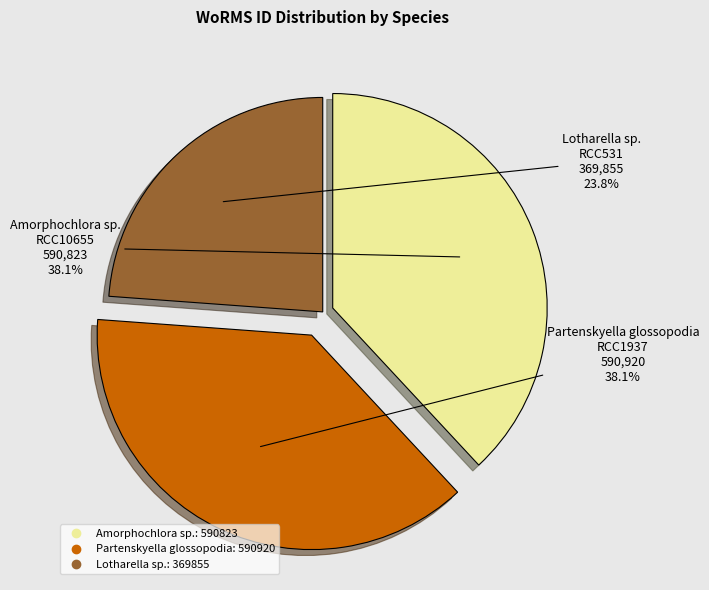

To the nearest percent, what portion does Partenskyella glossopodia represent?

38%